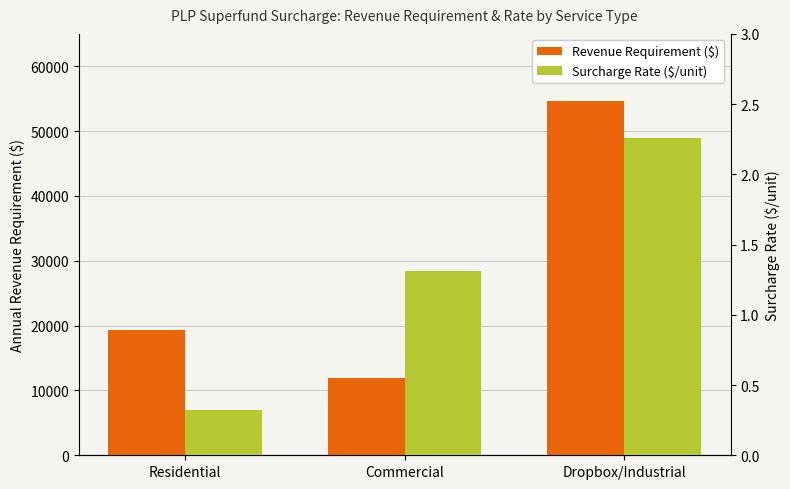

What is the difference between the maximum and minimum values in the Surcharge Rate ($/unit) series?

1.9